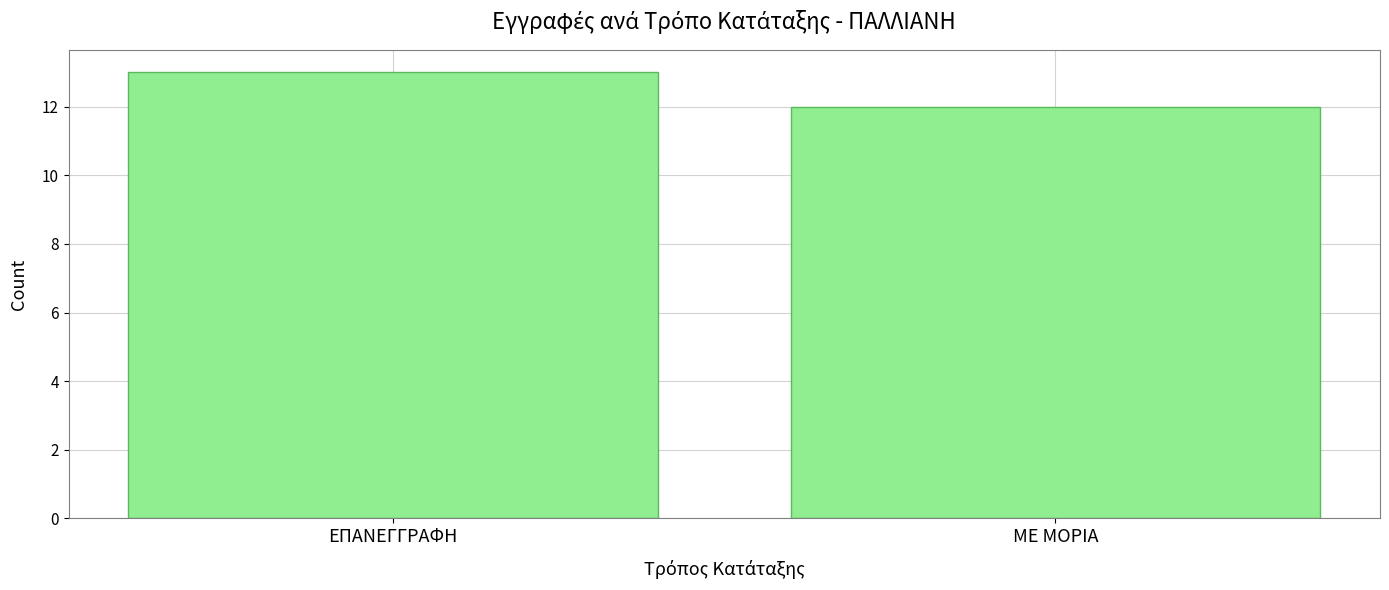

At which category does the chart reach its minimum across all series?

ΜΕ ΜΟΡΙΑ